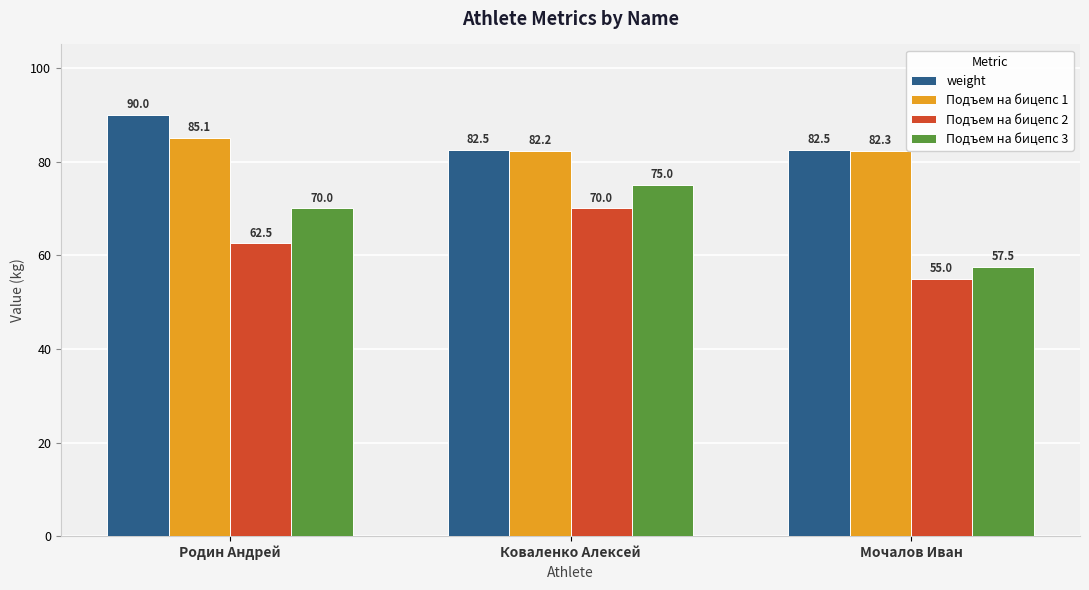

What is the total value across all series at Коваленко Алексей?

309.7